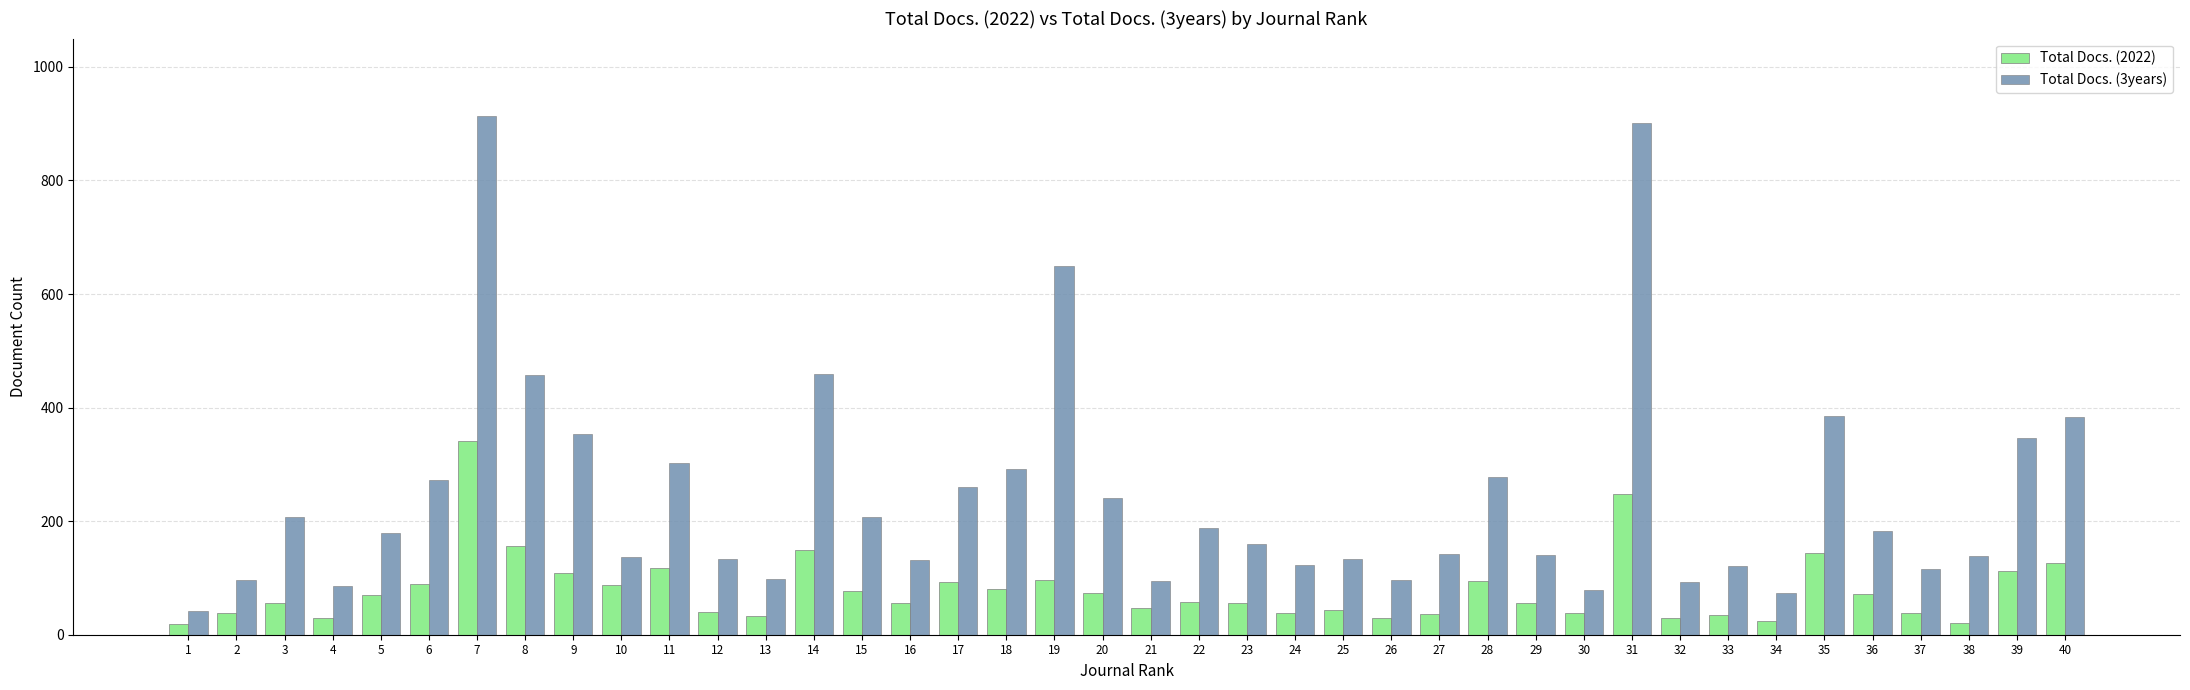

What is the difference between the Total Docs. (3years) values at 28 and 22?

89